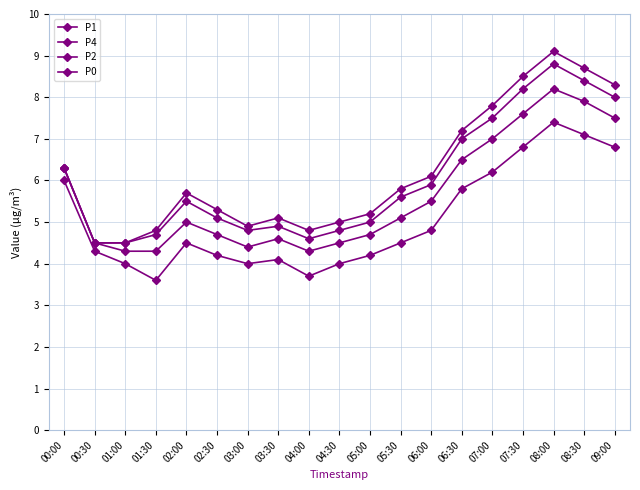

At which label is P1 closest to 6?

06:00